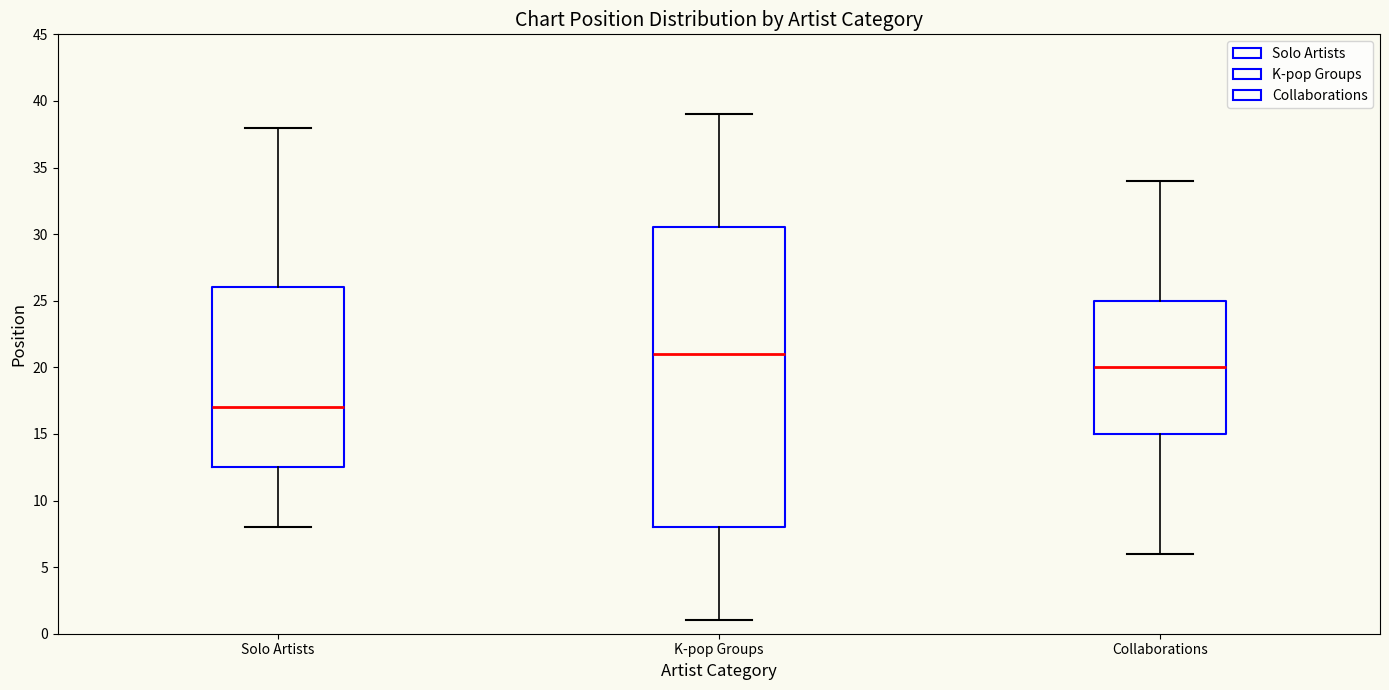

Reading left to right, read every box against the y-axis: the position of its median line, the range the box covers, and the ends of its whiskers. The values are not printed on the chart, so give them approximately, as read against the axis.

Solo Artists: median 17.0, box 12.5 to 26.0, whiskers 8.0 to 38.0
K-pop Groups: median 21.0, box 8.0 to 30.5, whiskers 1.0 to 39.0
Collaborations: median 20.0, box 15.0 to 25.0, whiskers 6.0 to 34.0